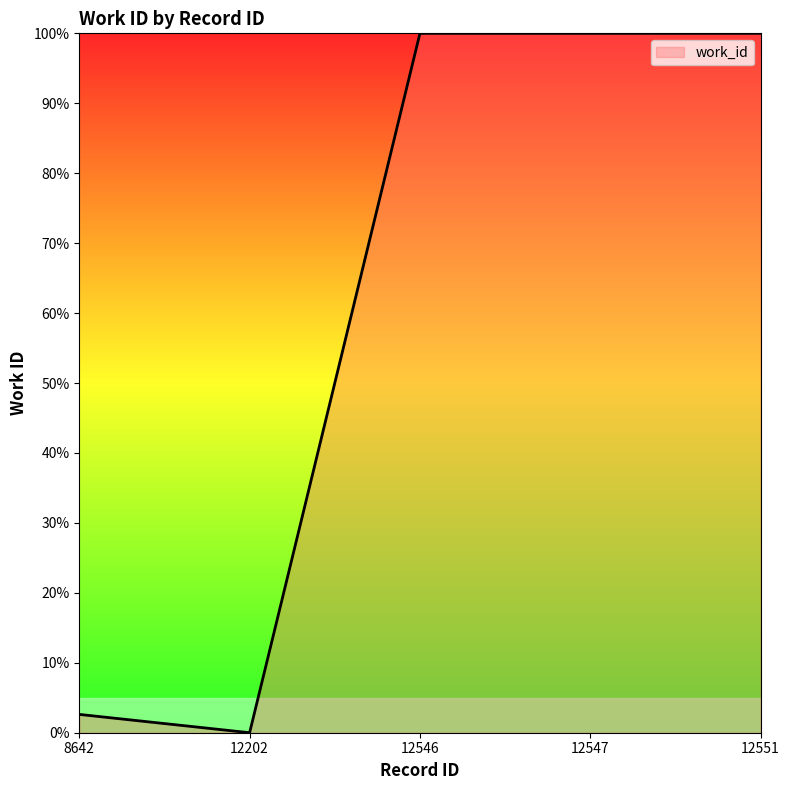

What is the value of the 5th point from the left?

1.0